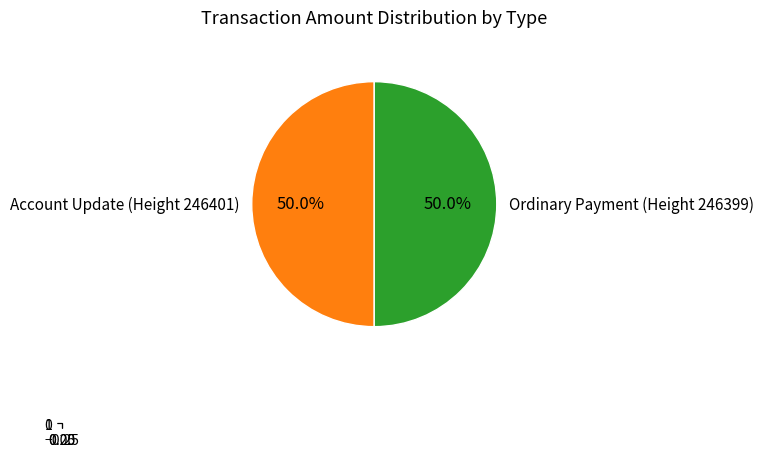

How many slices are in this pie chart?

2